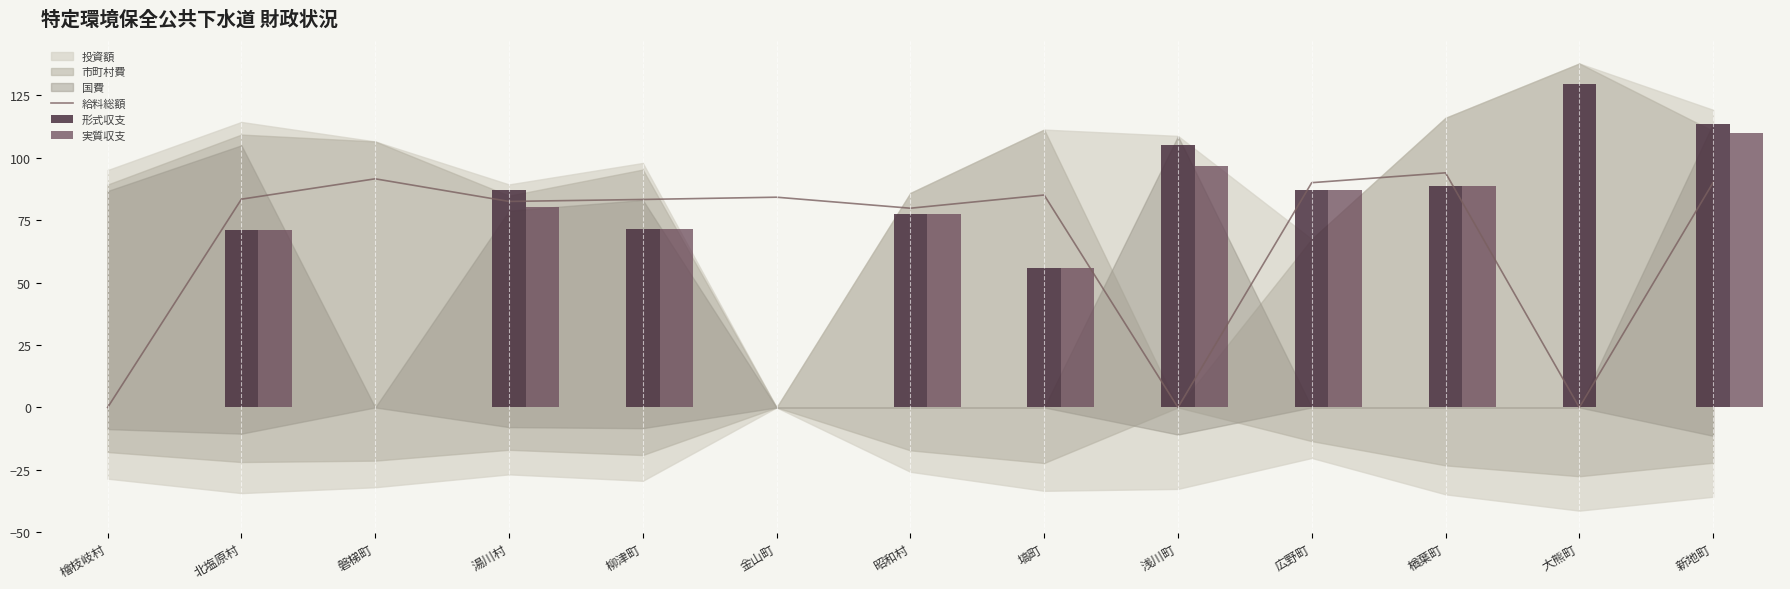

How many data points does each series have?

13